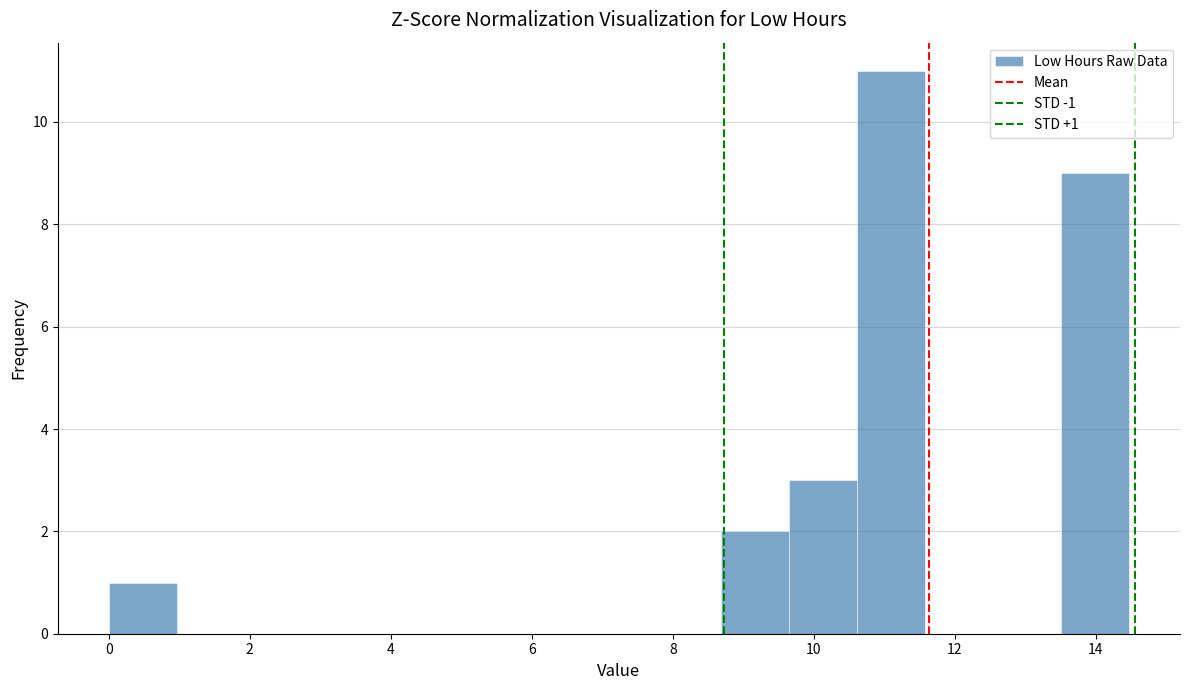

Which range on the x-axis has the tallest bar?

10.6 to 11.6